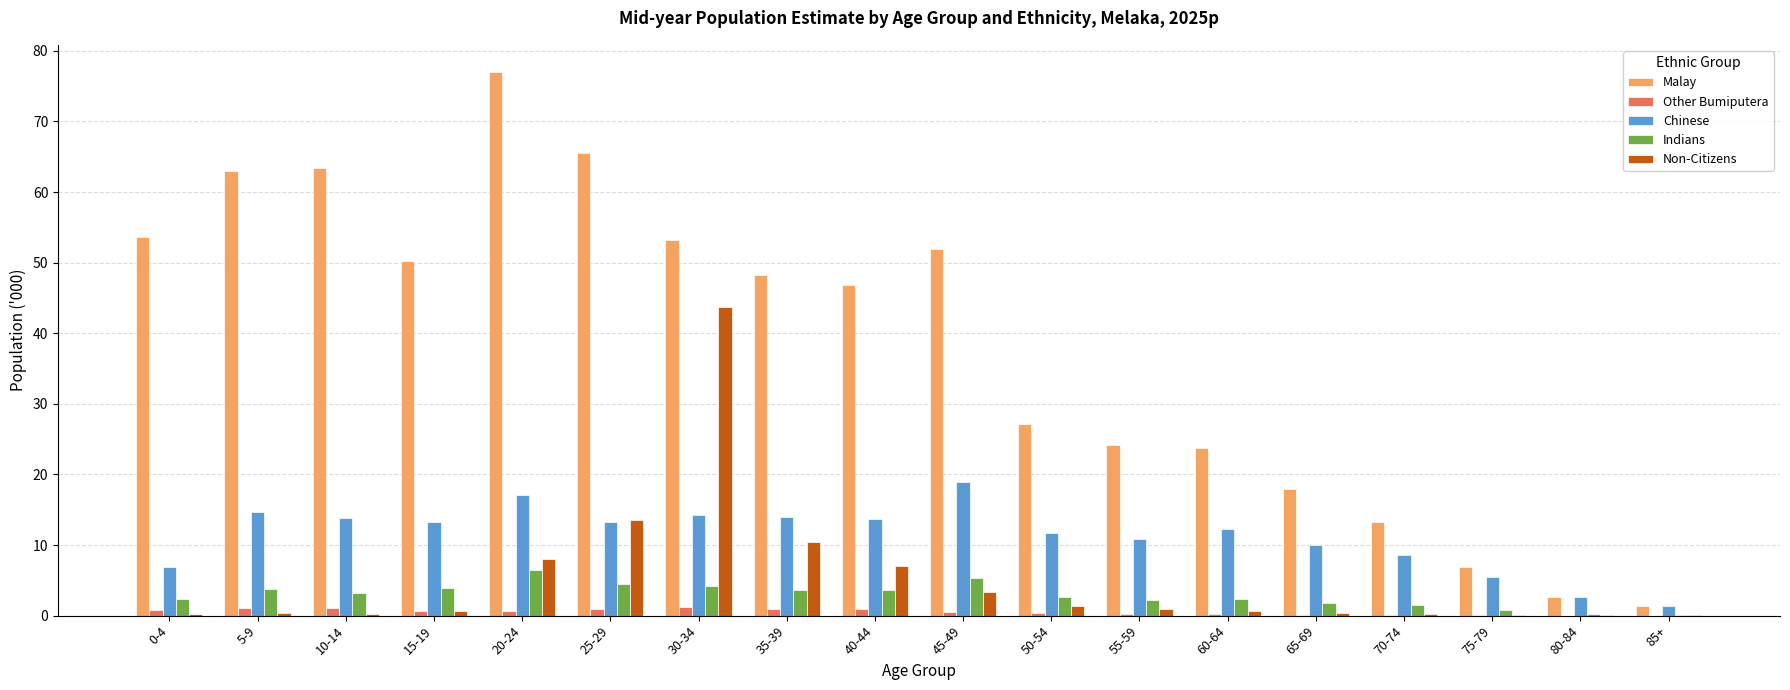

At which label does Indians first exceed 3?

5-9